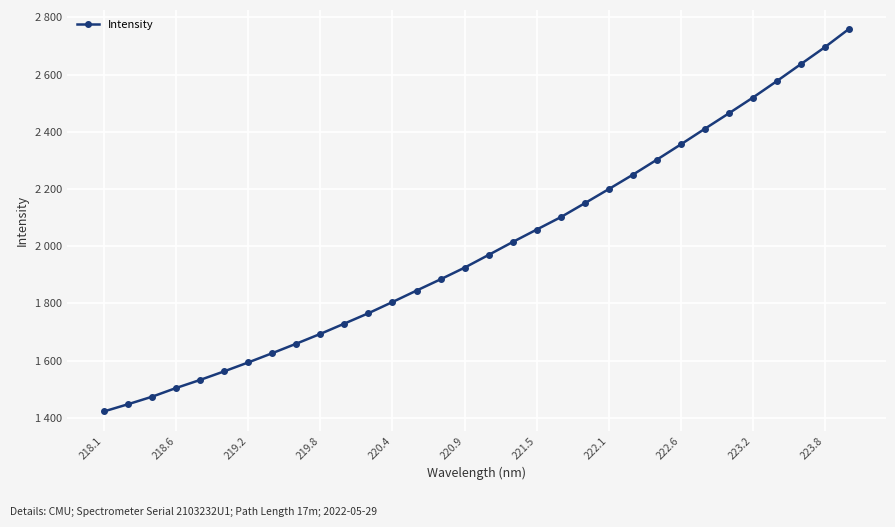

Is this an area chart (filled region under the line)?

No